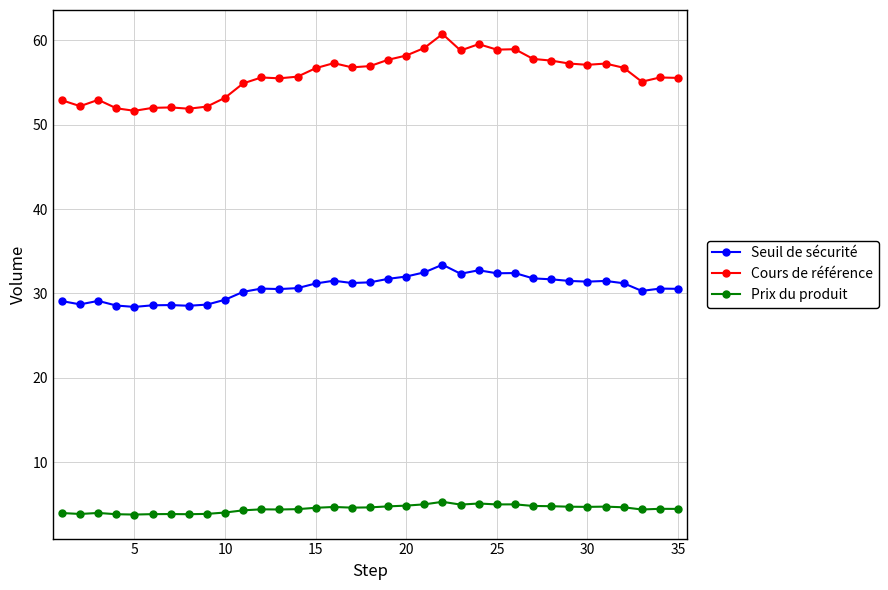

True or false: Prix du produit and Seuil de sécurité cross at least once.

False